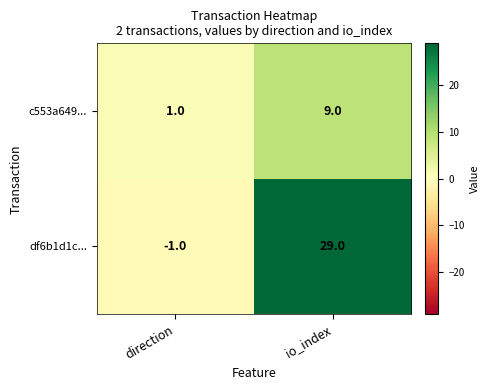

What is the smallest value displayed?

-1